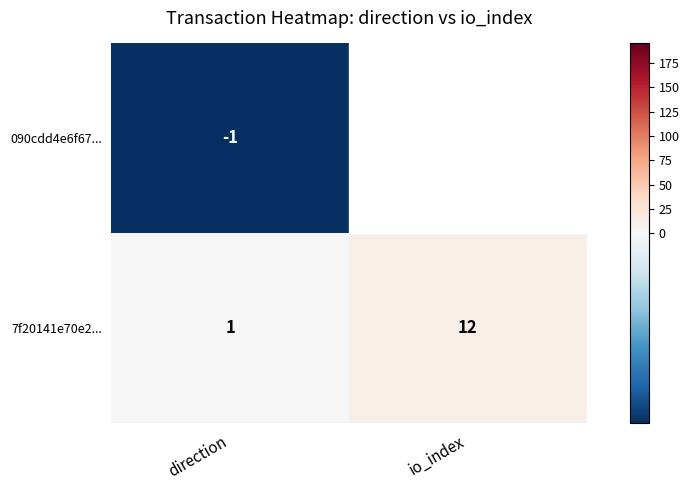

Which label corresponds to the smallest value in the chart?

direction